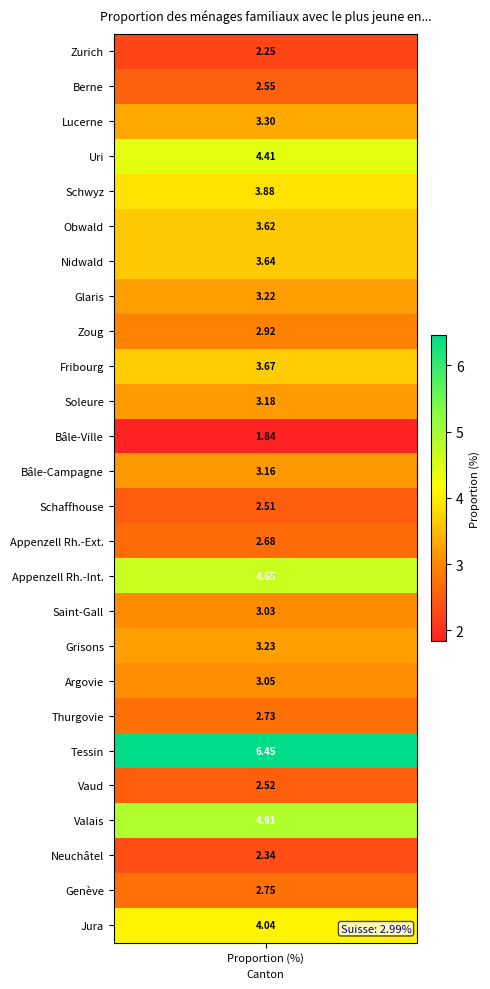

How many data points does each series have?

26